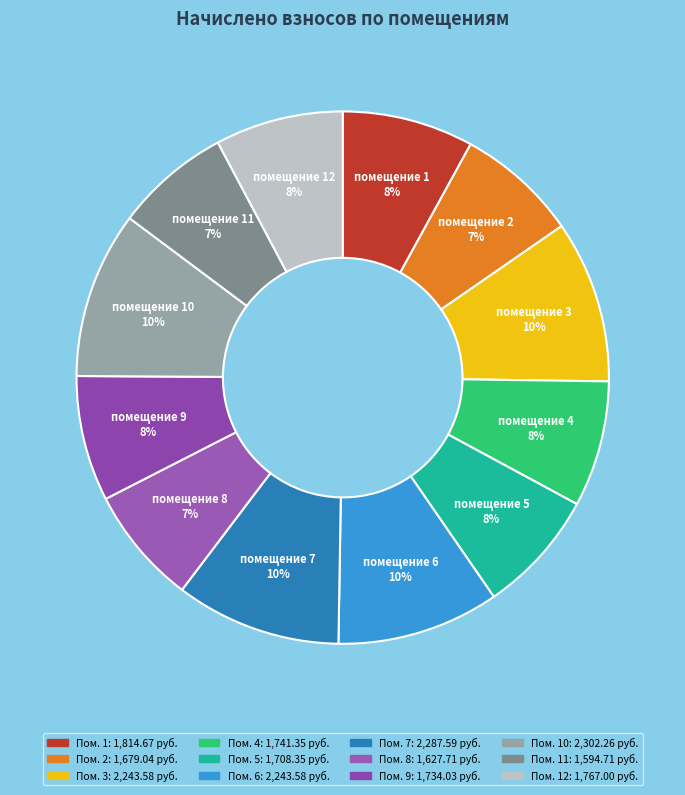

To the nearest percent, what is the difference between the largest and smallest slice percentages?

3%